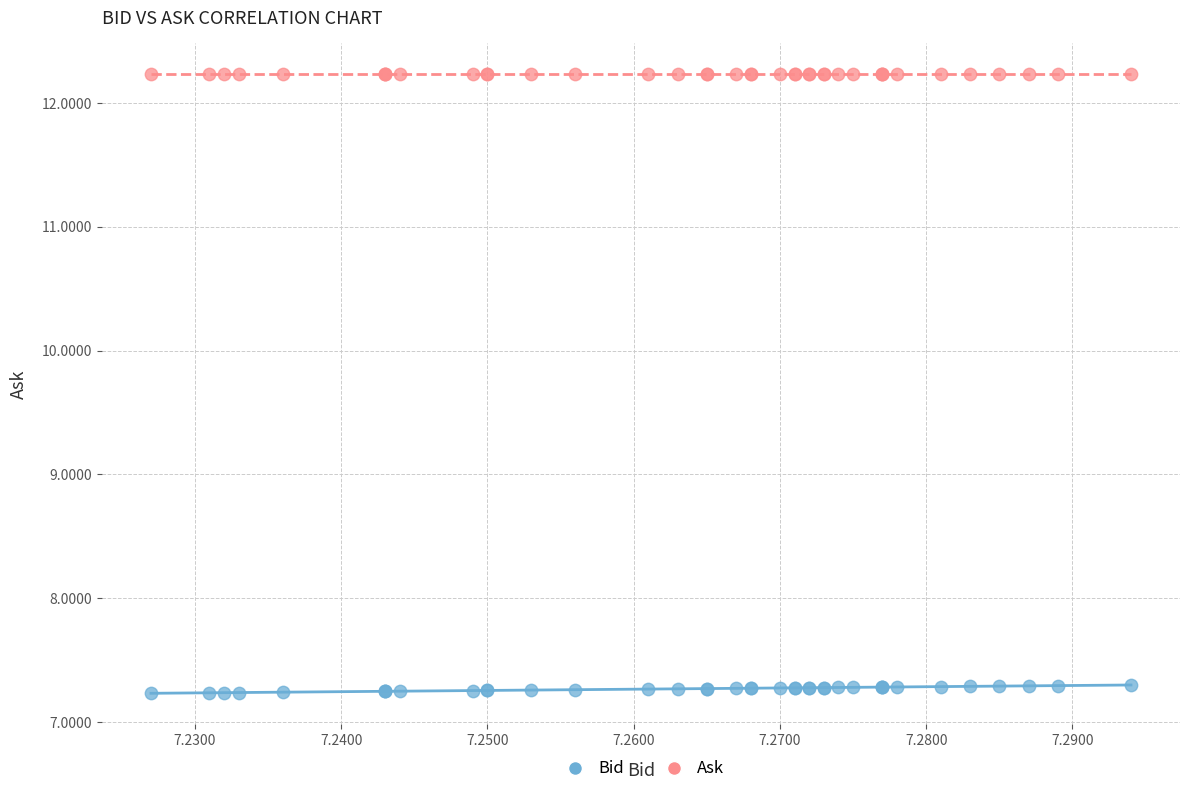

Which series reaches the maximum Y coordinate?

Ask